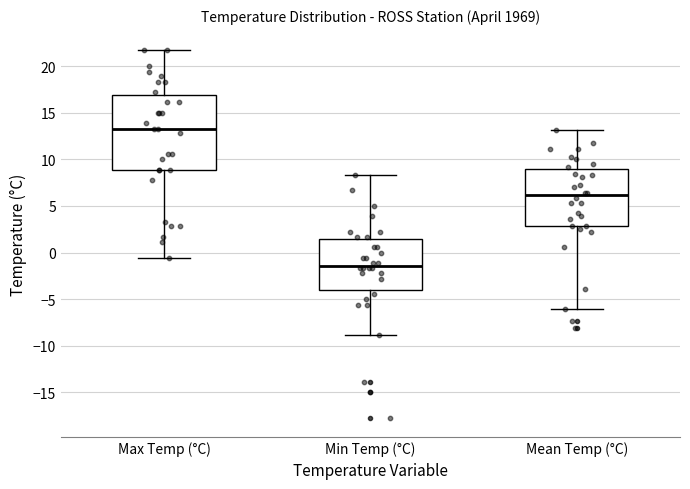

Which box has the highest median line?

Max Temp (°C)